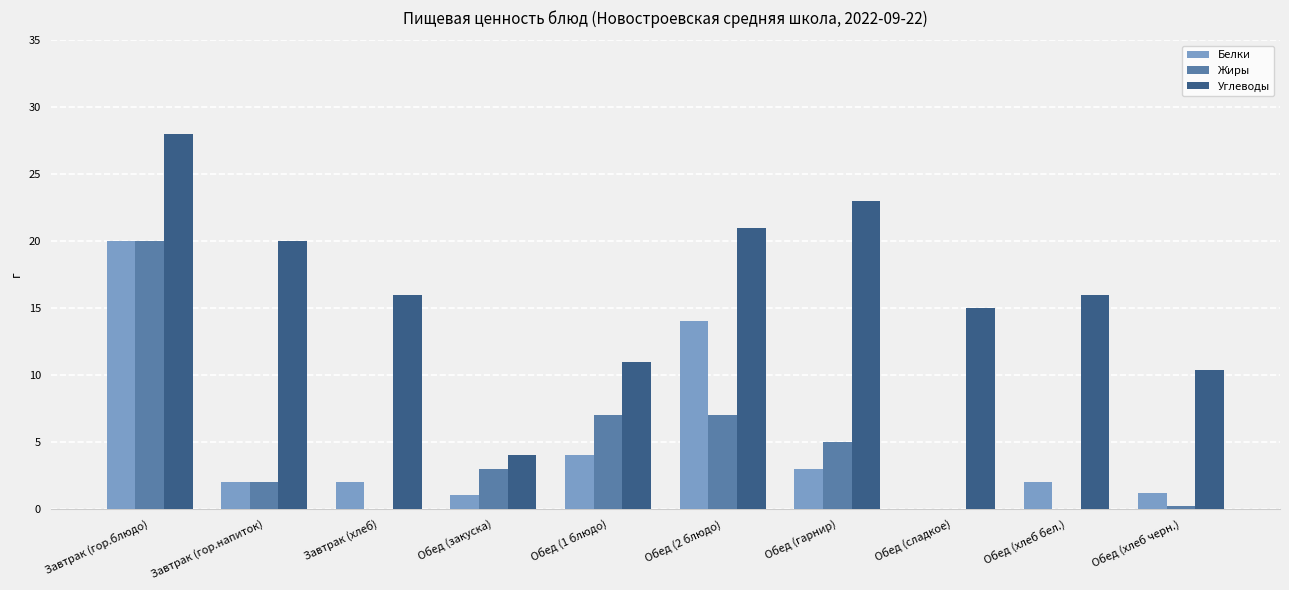

What is the average value of the Белки series?

4.9